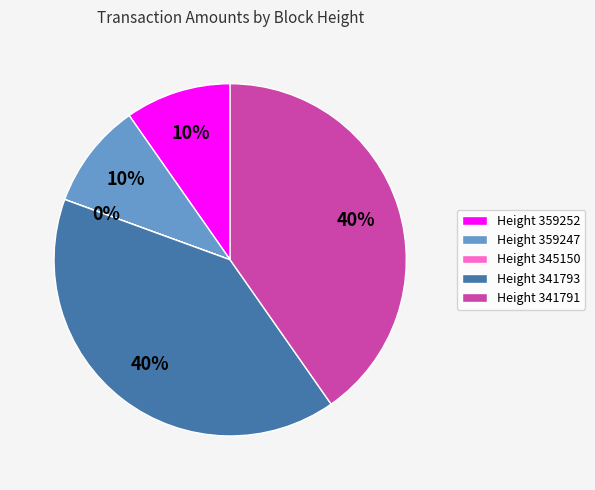

What percentage is the Height 359252 slice, to the nearest percent?

10%